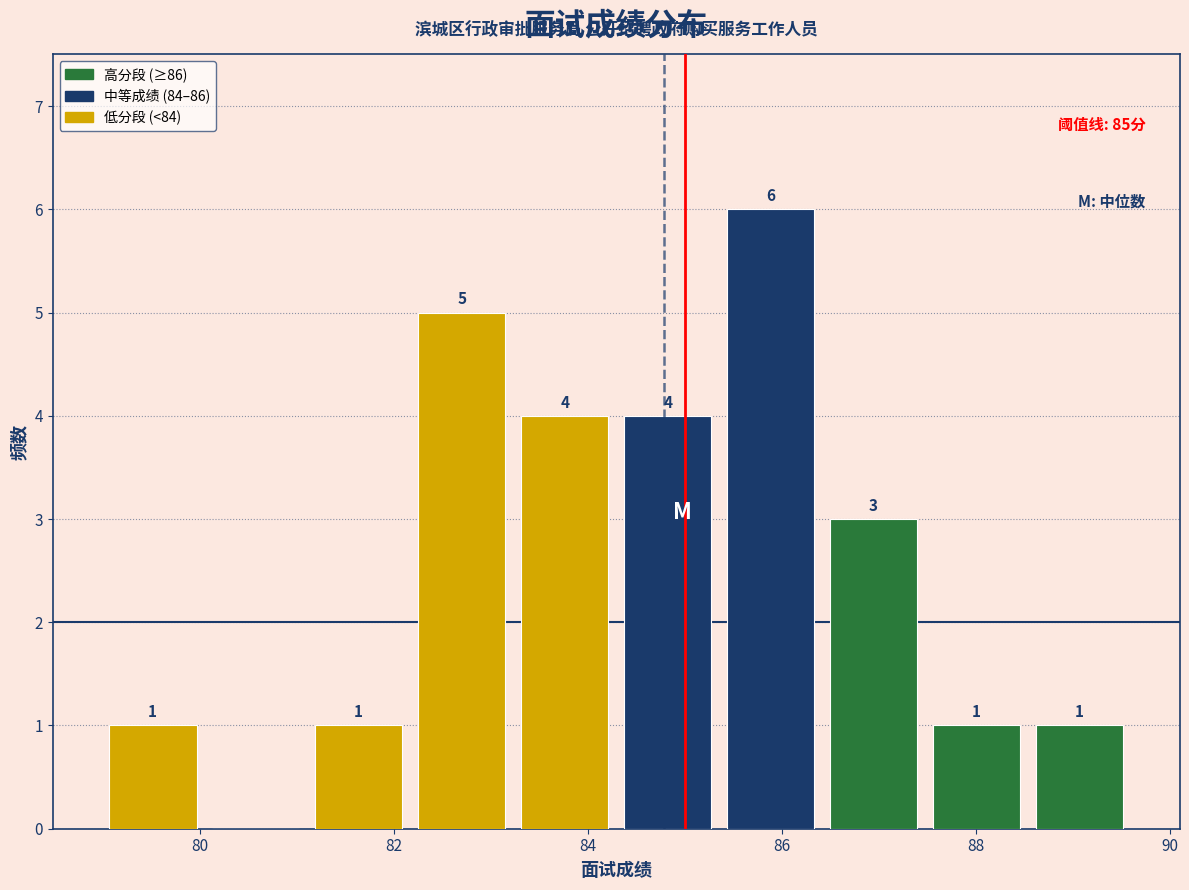

Over which range of the x-axis is the bar tallest?

85.4 to 86.4